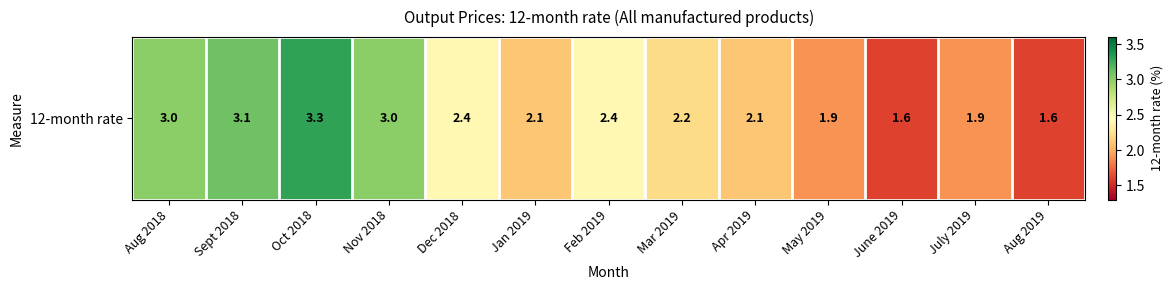

Where is the data nearest to the value 2?

Jan 2019